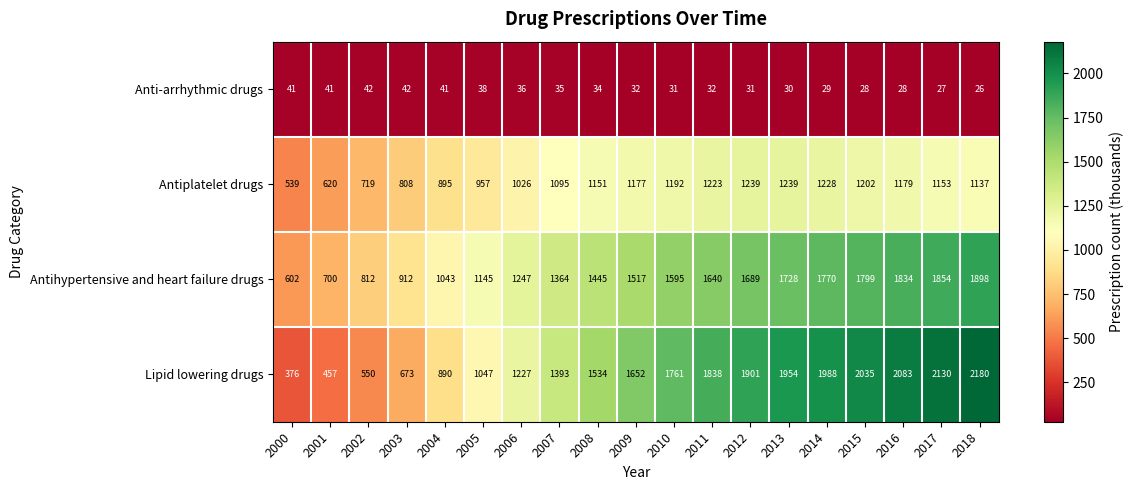

What value does the Antihypertensive and heart failure drugs series have at 2000, to the nearest 10?

600